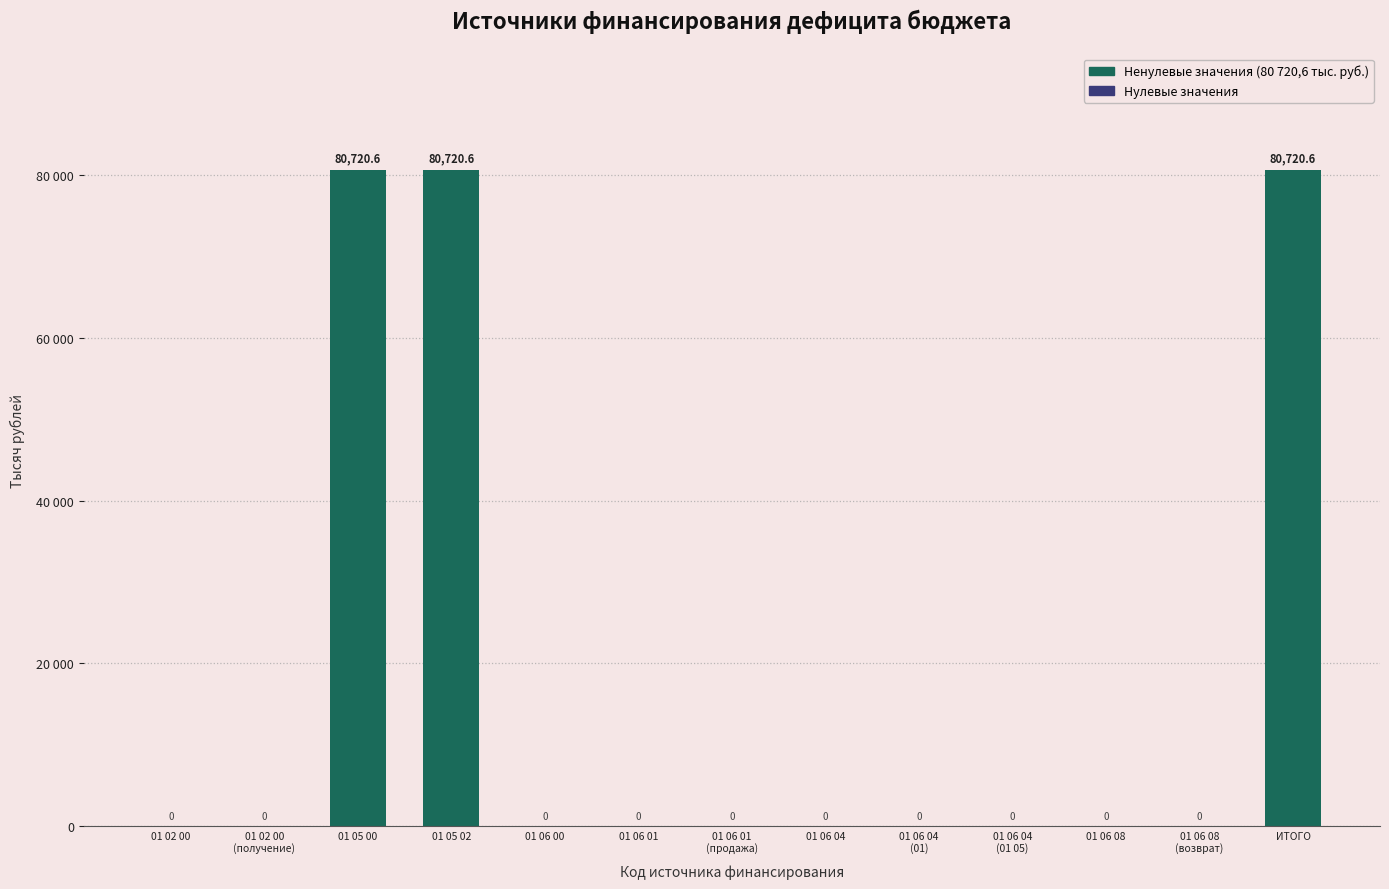

Reading left to right, what are all the values shown in this chart?

01 02 00=0.0	01 02 00
(получение)=0.0	01 05 00=80720.6	01 05 02=80720.6	01 06 00=0.0	01 06 01=0.0	01 06 01
(продажа)=0.0	01 06 04=0.0	01 06 04
(01)=0.0	01 06 04
(01 05)=0.0	01 06 08=0.0	01 06 08
(возврат)=0.0	ИТОГО=80720.6